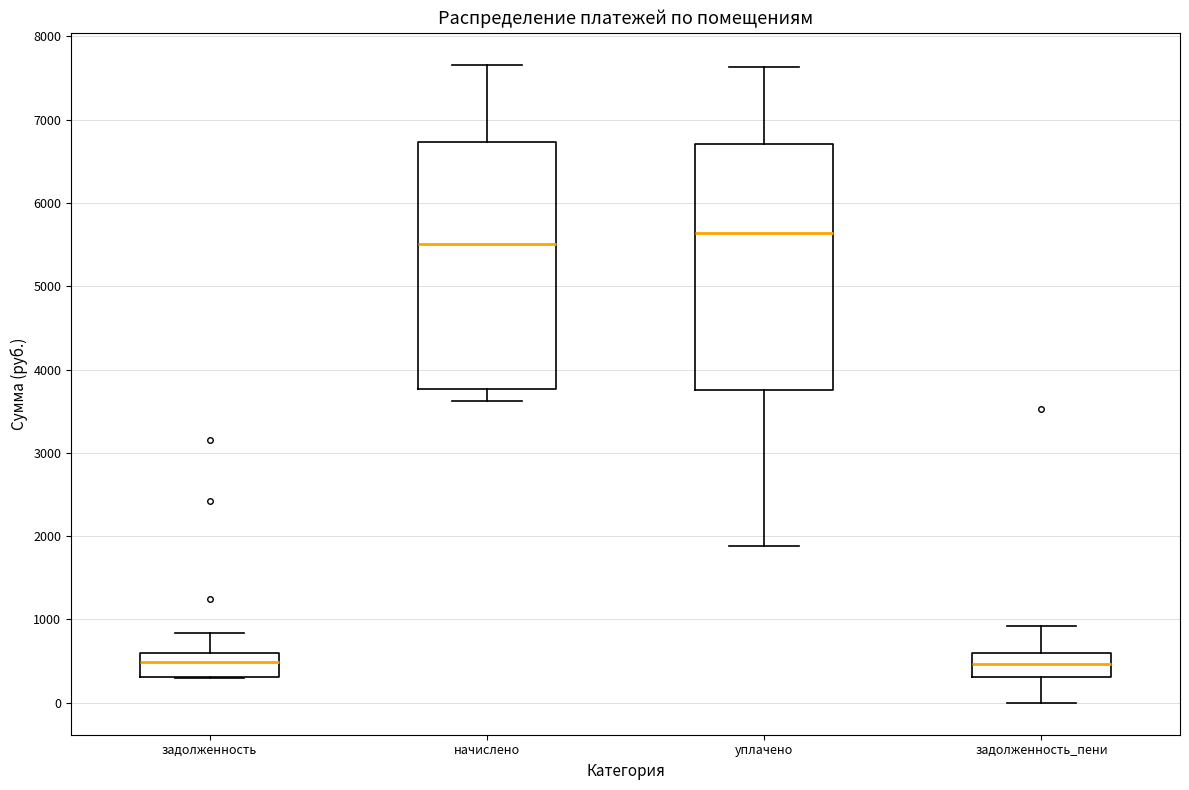

Reading left to right, read every box against the y-axis: the position of its median line, the range the box covers, and the ends of its whiskers. The values are not printed on the chart, so give them approximately, as read against the axis.

задолженность: median 500, box 300 to 600, whiskers 300 to 800
начислено: median 5500, box 3800 to 6700, whiskers 3600 to 7700
уплачено: median 5600, box 3800 to 6700, whiskers 1900 to 7600
задолженность_пени: median 500, box 300 to 600, whiskers 0 to 900